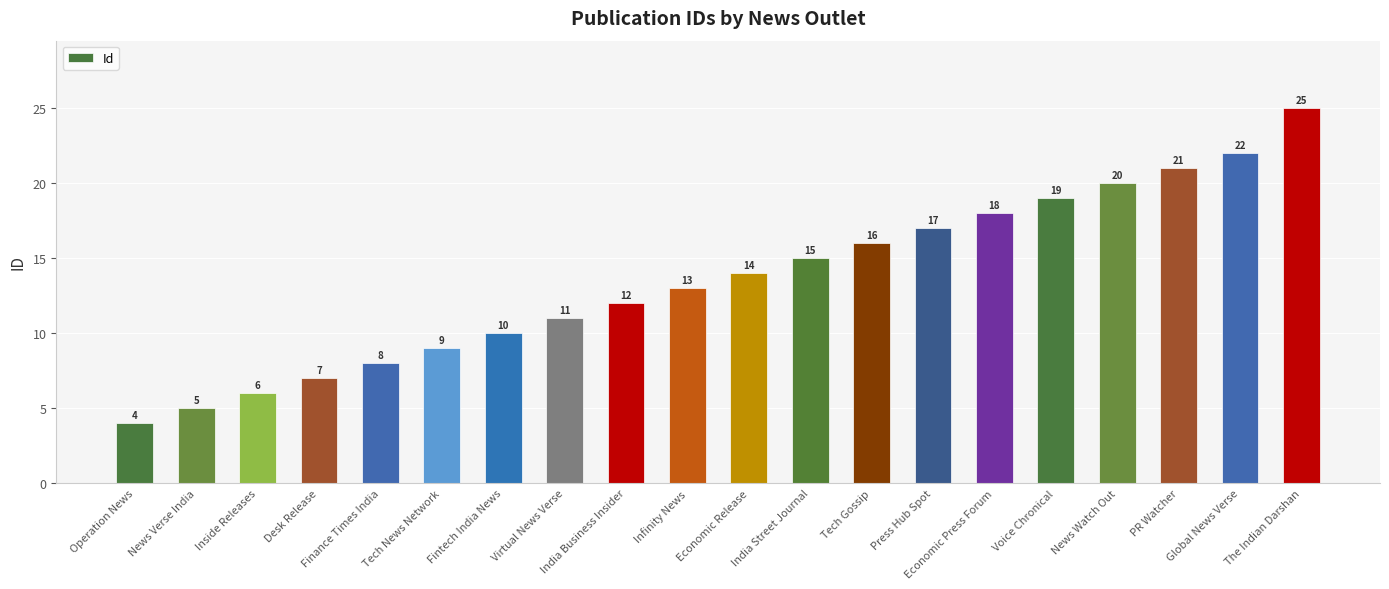

What value does the data have at News Verse India?

5